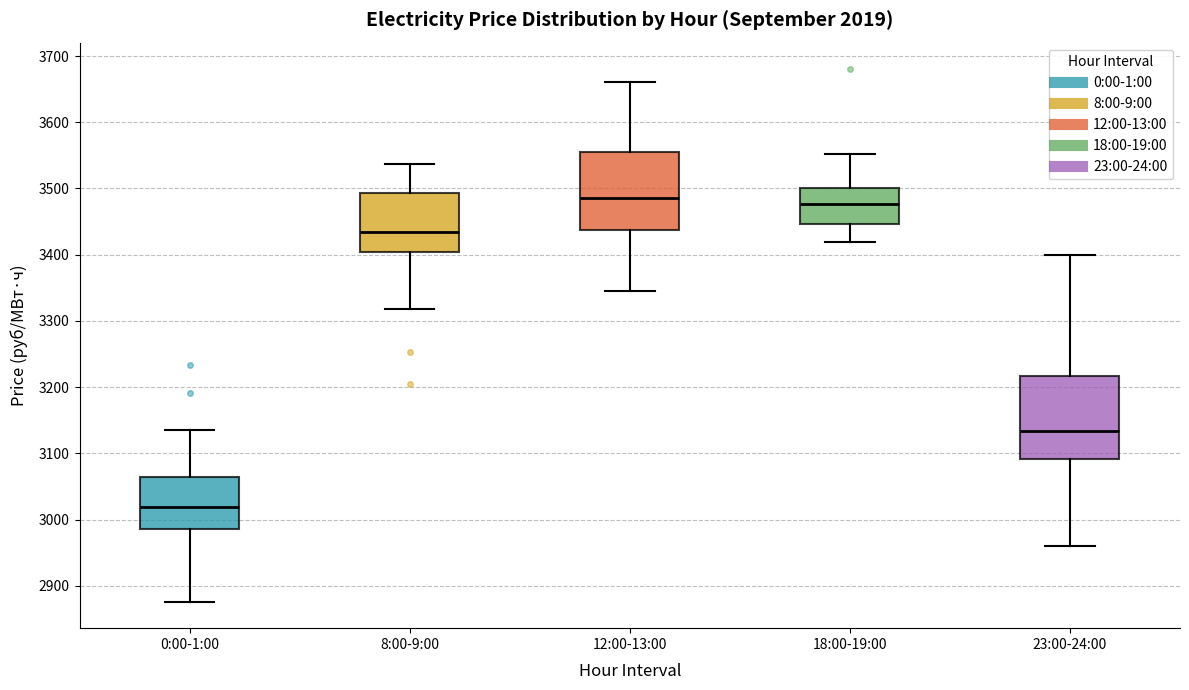

Where does the upper whisker of the box for 18:00-19:00 end on the y-axis? The values are not printed on the chart, so give them approximately, as read against the axis.

3550